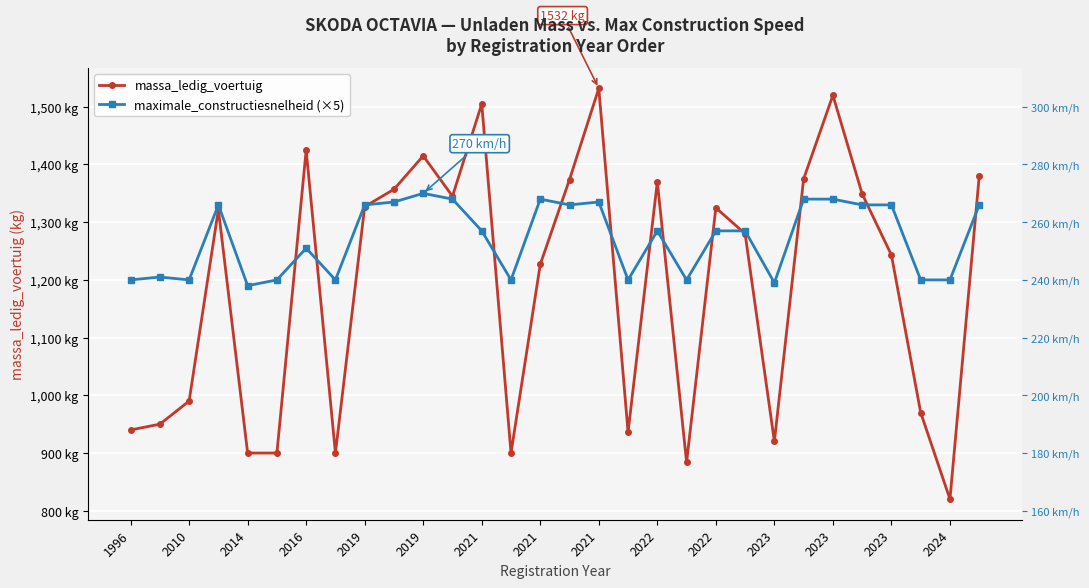

Where is the first local minimum for maximale_constructiesnelheid (×5)?

2010